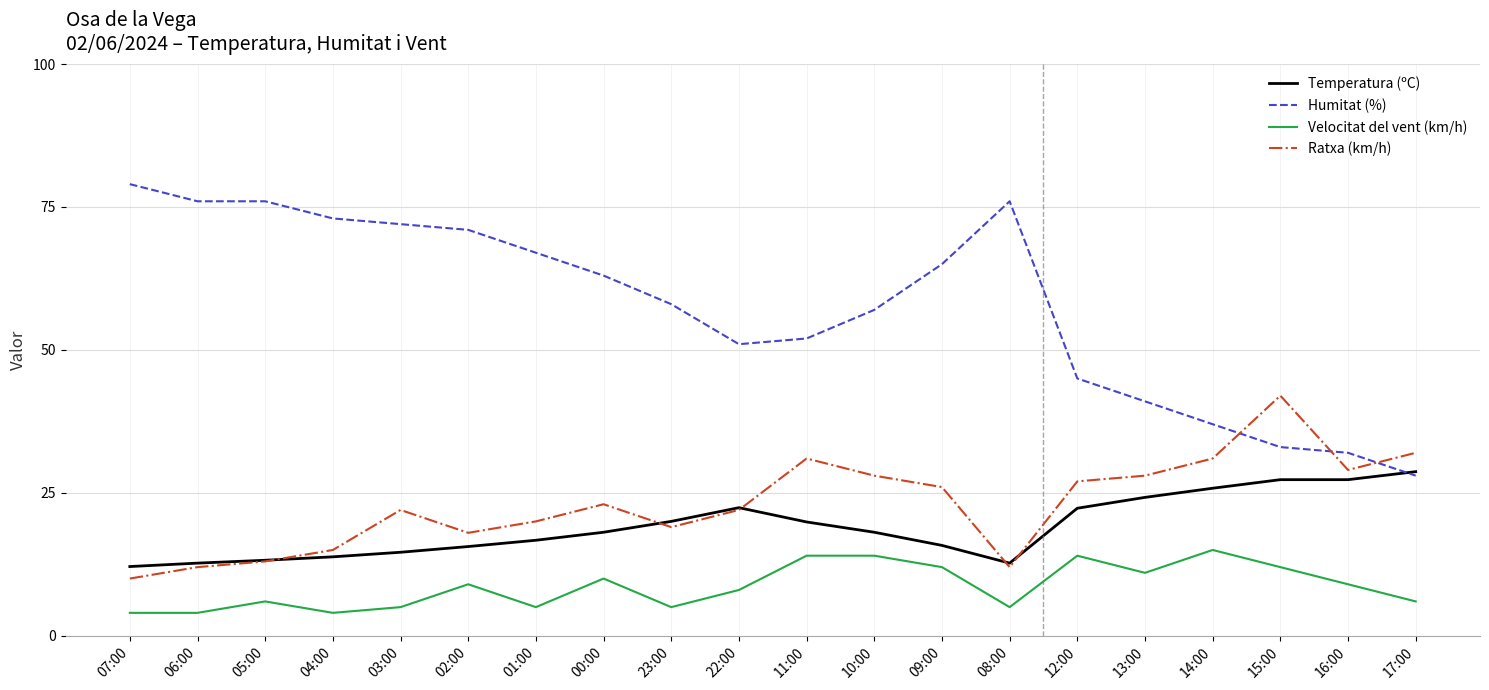

List the series in order of their peak value, highest first.

Humitat (%), Ratxa (km/h), Temperatura (ºC), Velocitat del vent (km/h)